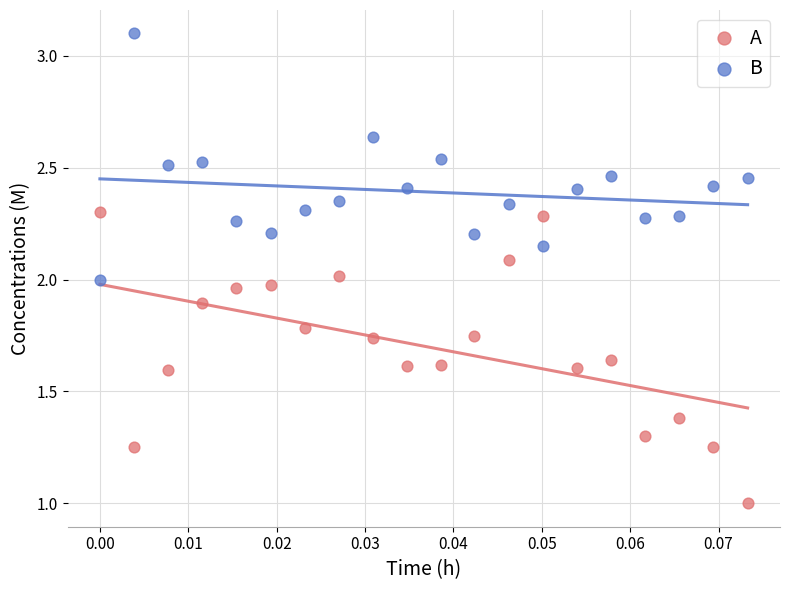

Which series reaches the minimum Y coordinate?

A